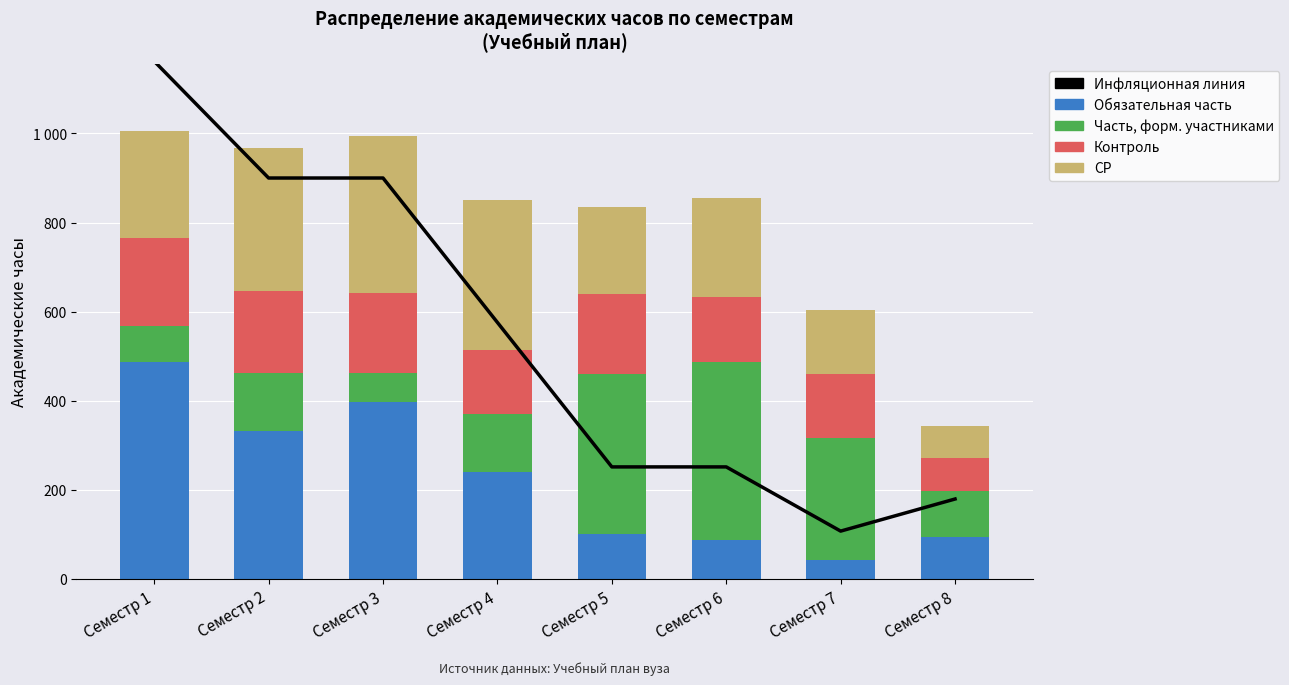

What is the average value of the Часть, формируемая участниками series?

193